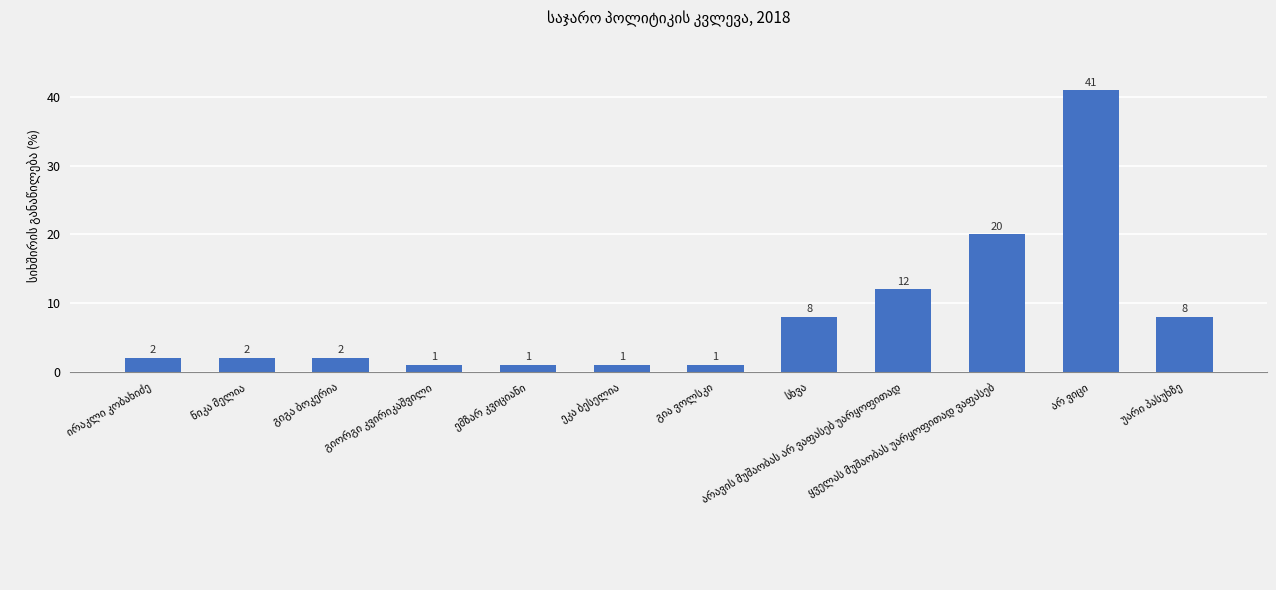

Reading left to right, transcribe all the data shown in this chart.

2	2	2	1	1	1	1	8	12	20	41	8